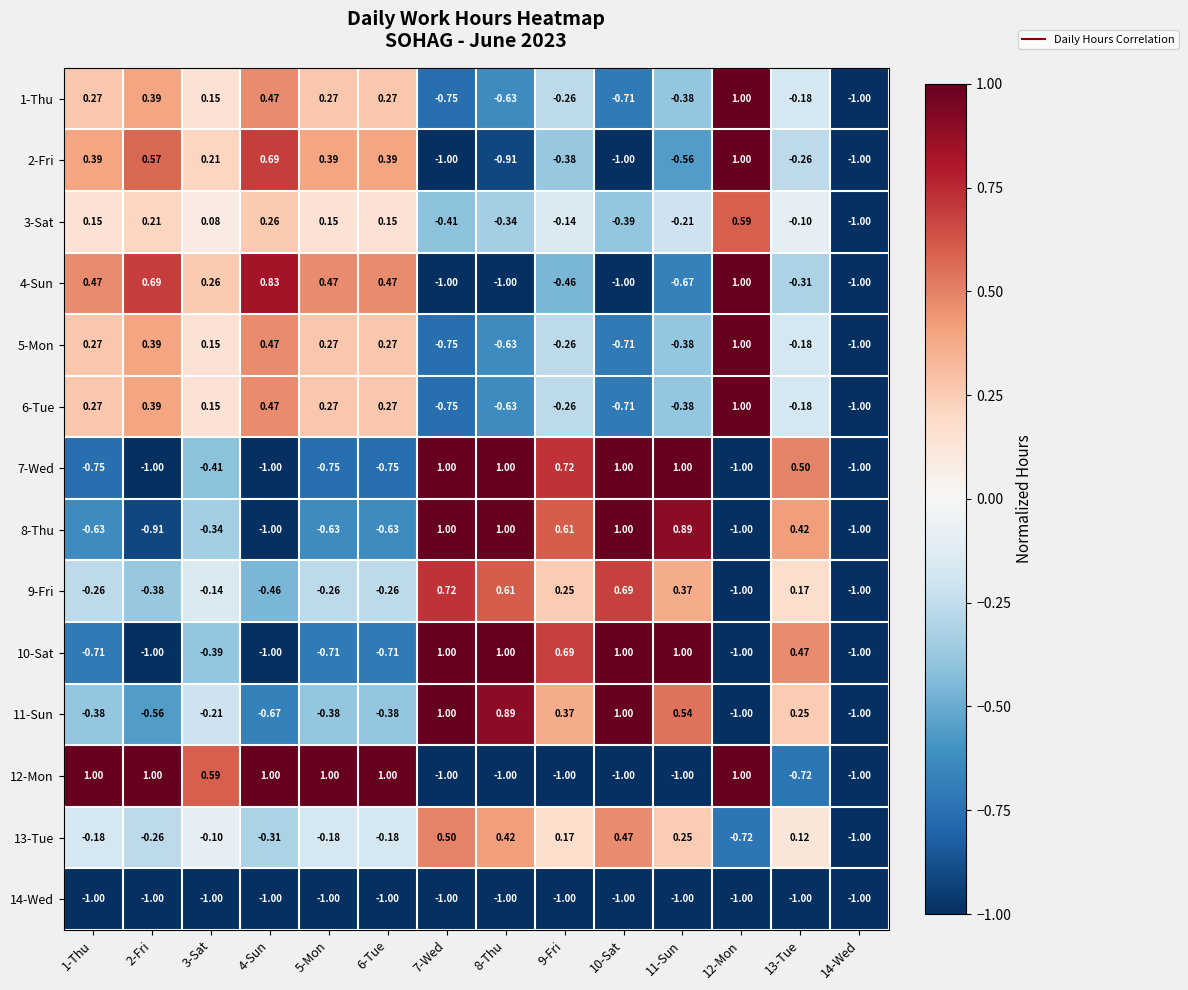

Is the value of 8-Thu at 4-Sun greater than the value of 7-Wed at 11-Sun?

No